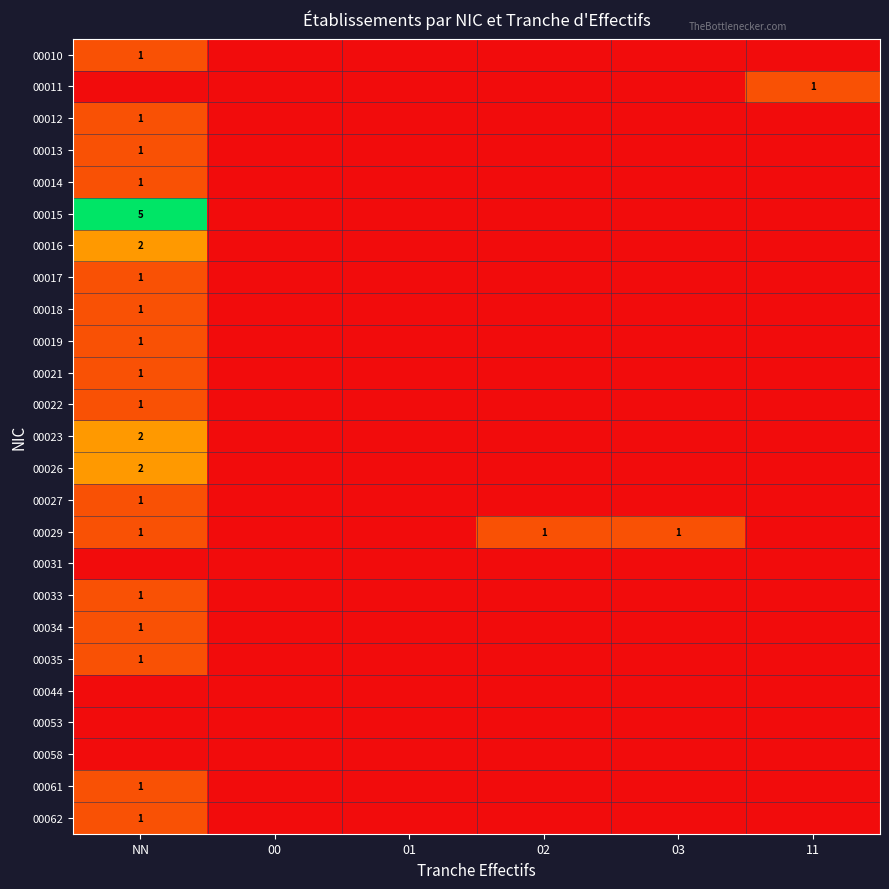

Which category has the highest value in the 00011 series?

11